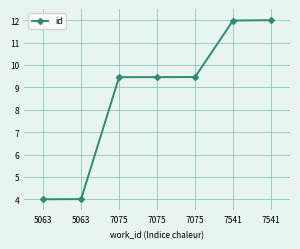

What is the minimum value shown in the chart?

4.0